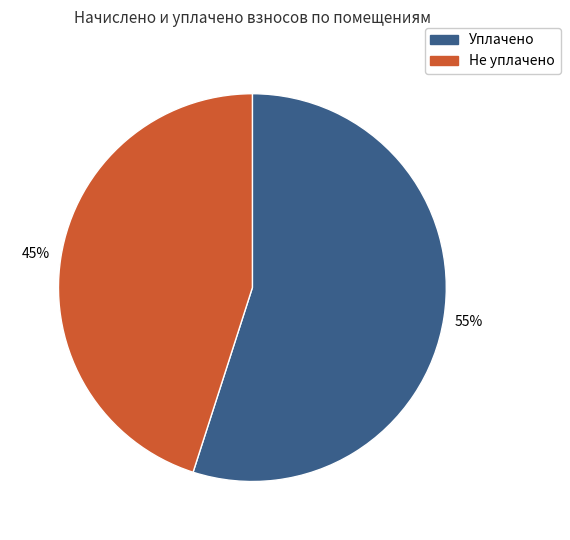

Does any single category account for the majority?

Yes